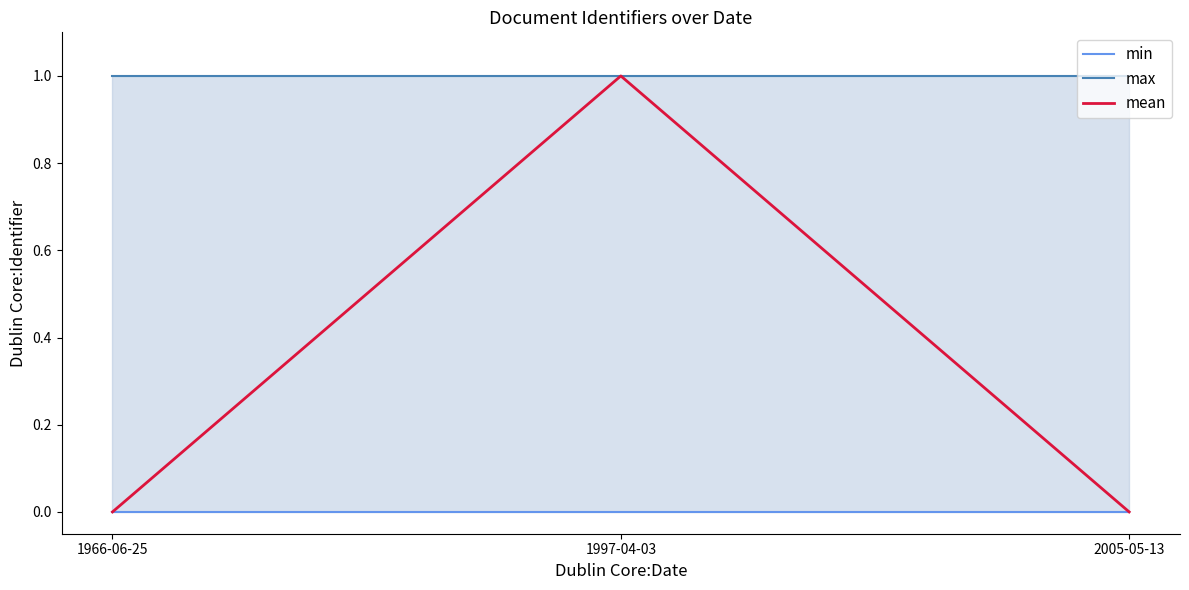

Which category has the lowest value in the mean series?

1966-06-25